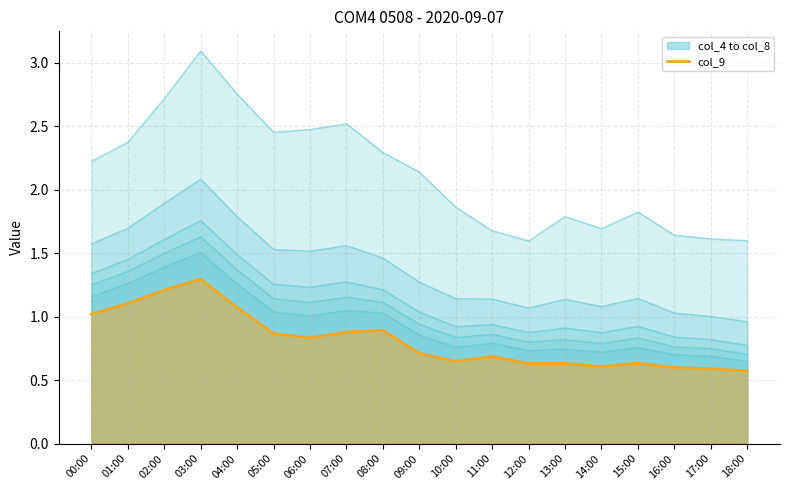

True or false: col_8_line and col_4_line cross at least once.

False